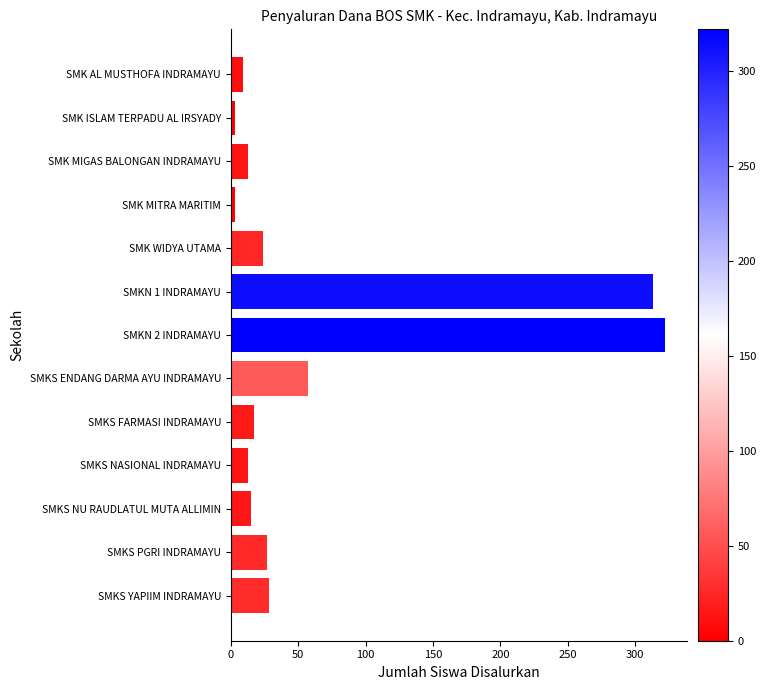

Count the number of data series in this chart.

1